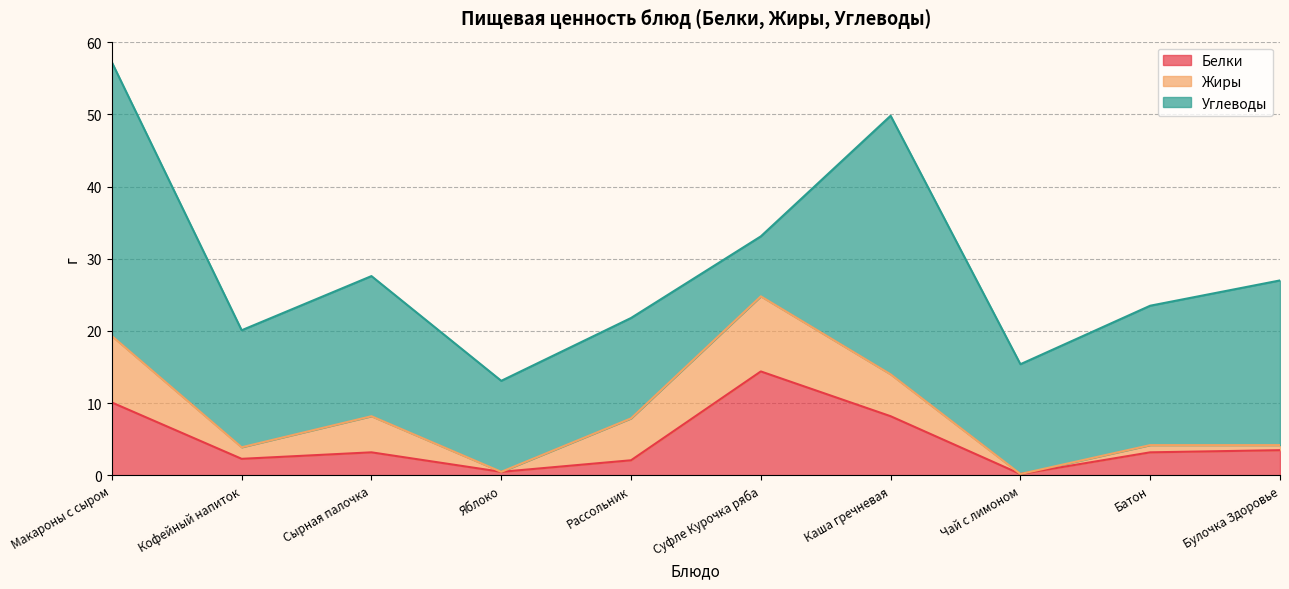

Which has a higher value, Макароны с сыром or Яблоко?

Макароны с сыром